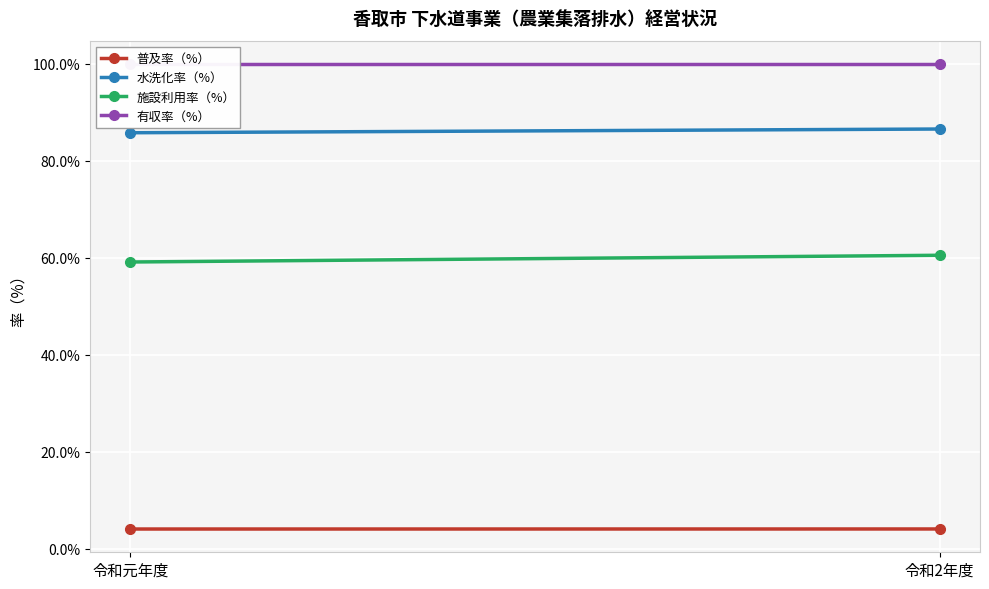

What is the maximum value for 有収率（%）?

100.0